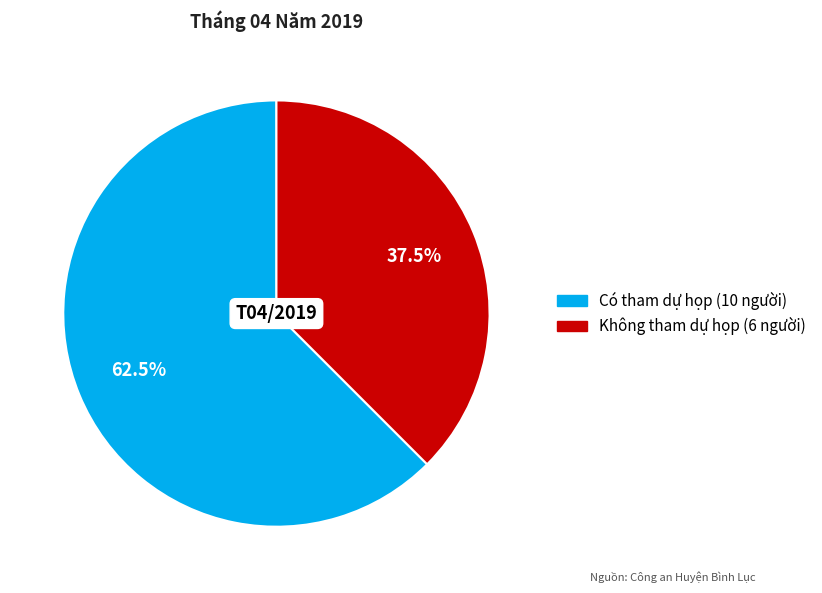

How many slices are in this pie chart?

2